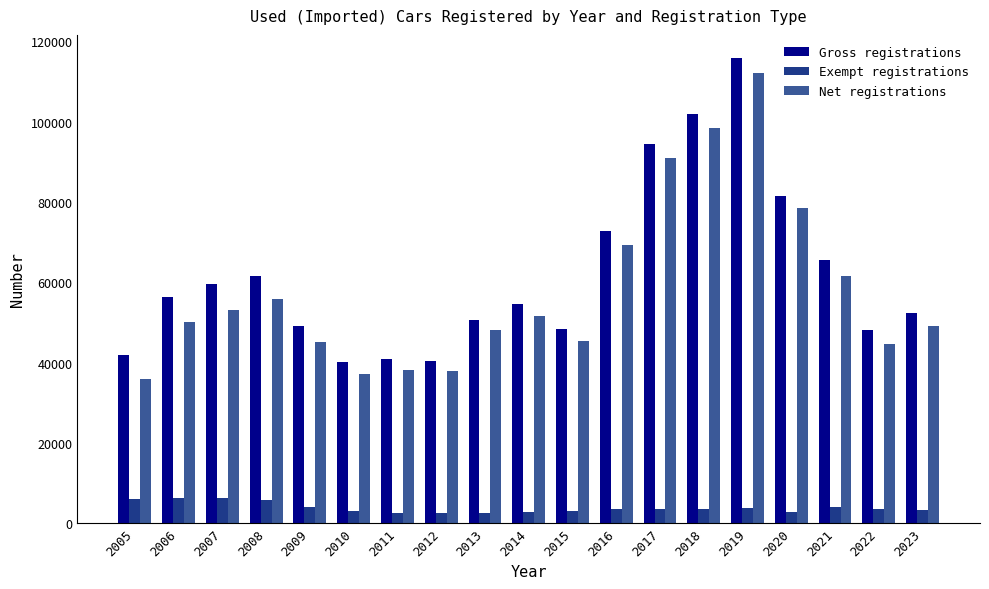

What is the minimum value for Gross registrations?

40115